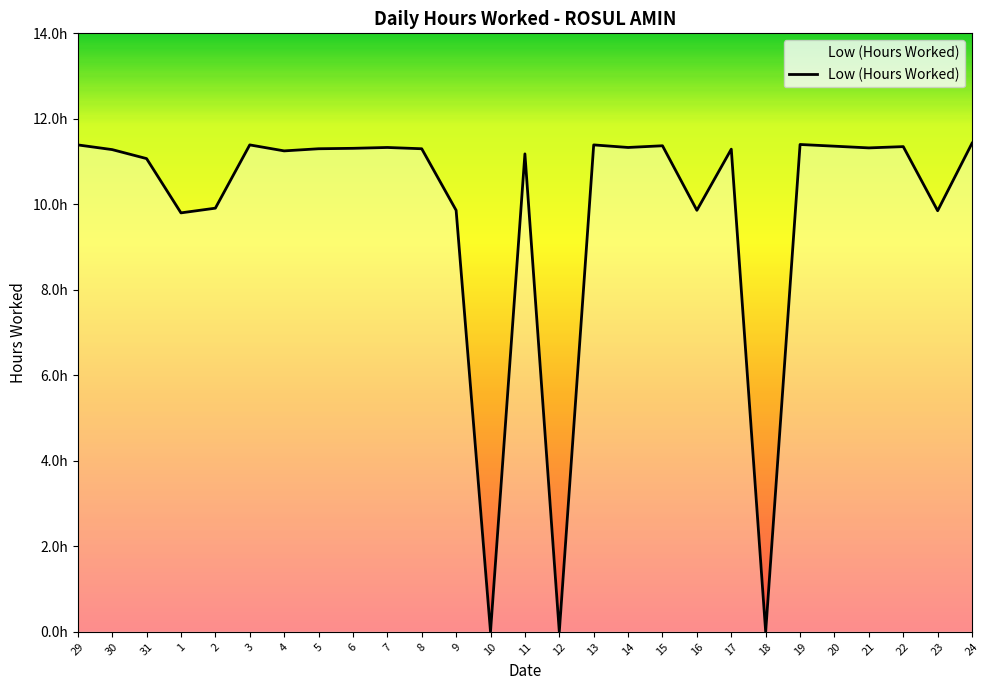

What is the label of the 16th point from the right?

9